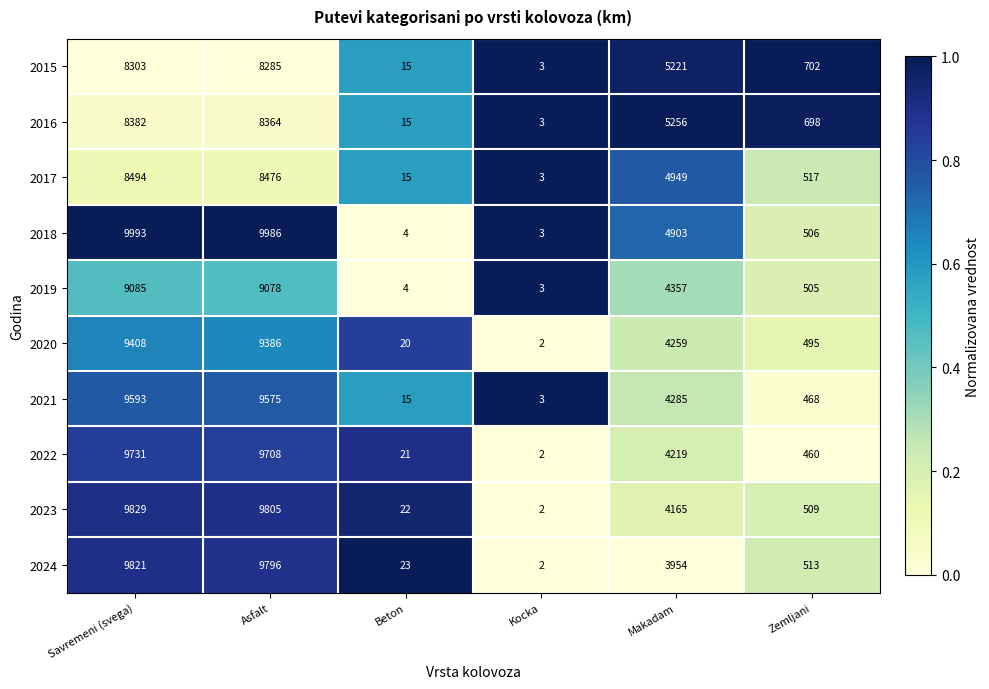

Which series has the largest range (max minus min)?

2018